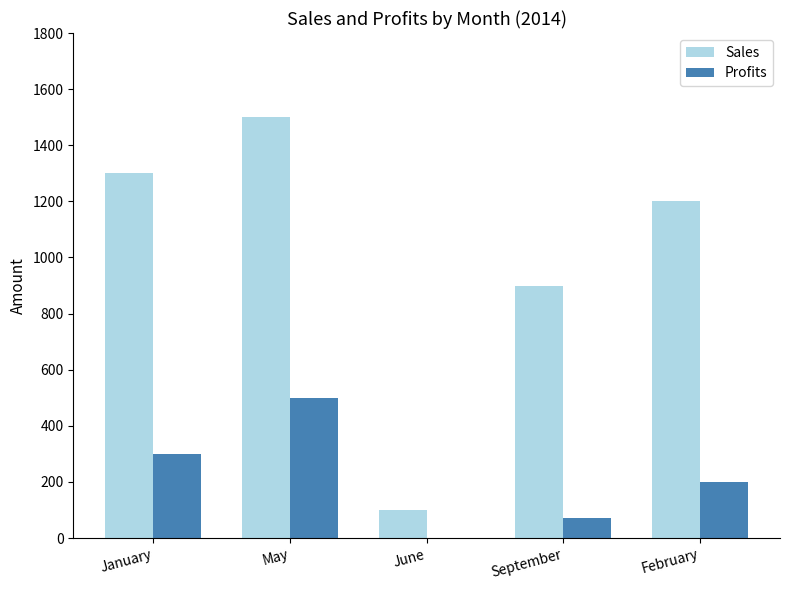

Which label corresponds to the largest value in the chart?

May